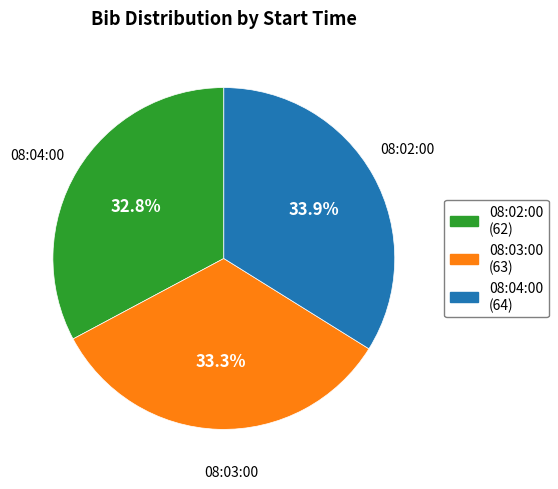

To the nearest percent, what is the difference between the largest and smallest slice percentages?

1%